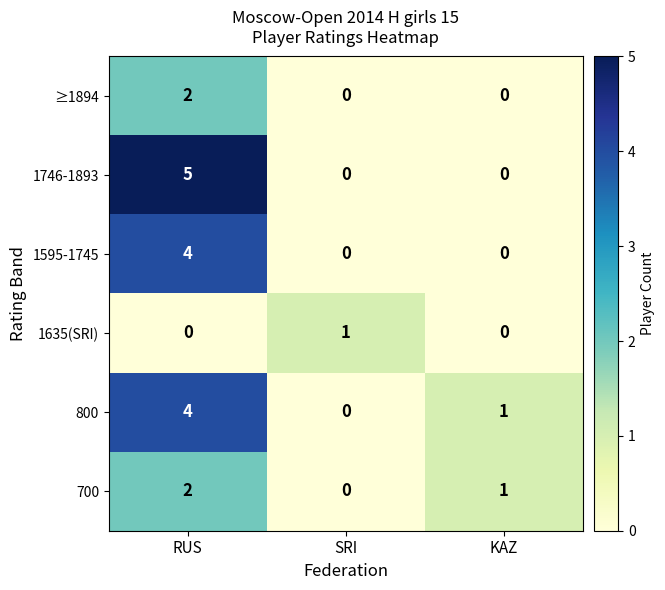

Is the value of 800 at KAZ greater than the value of 700 at SRI?

Yes